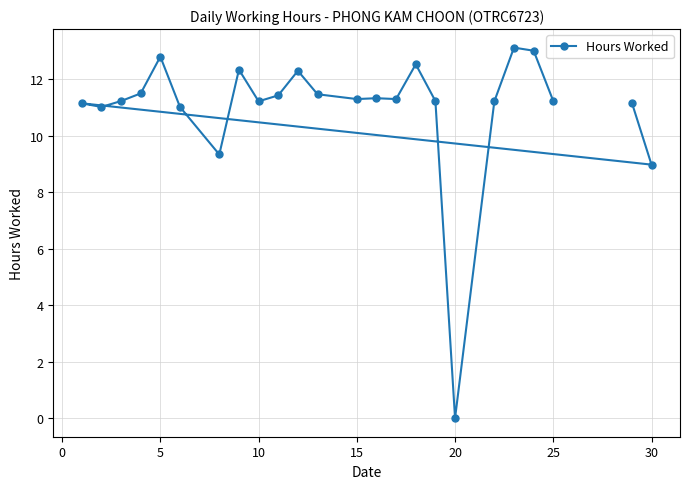

The chart shows a value of 18.4 at 20. True or false?

False